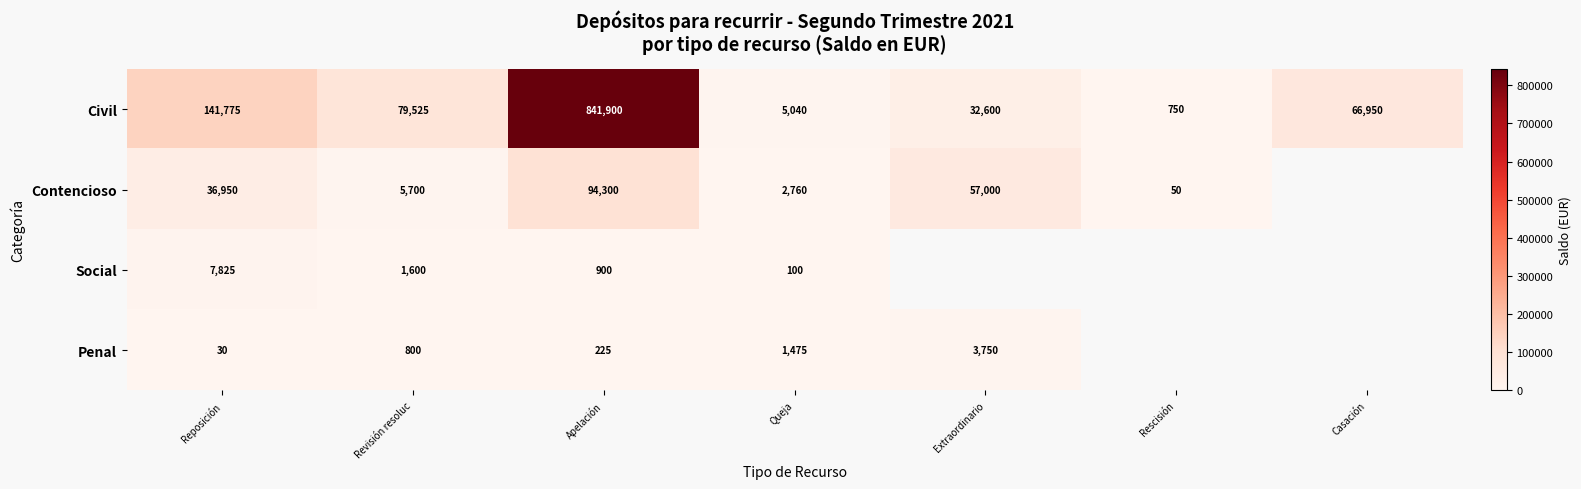

True or false: Contencioso has a value of 5700 at Revisión resoluc.

True